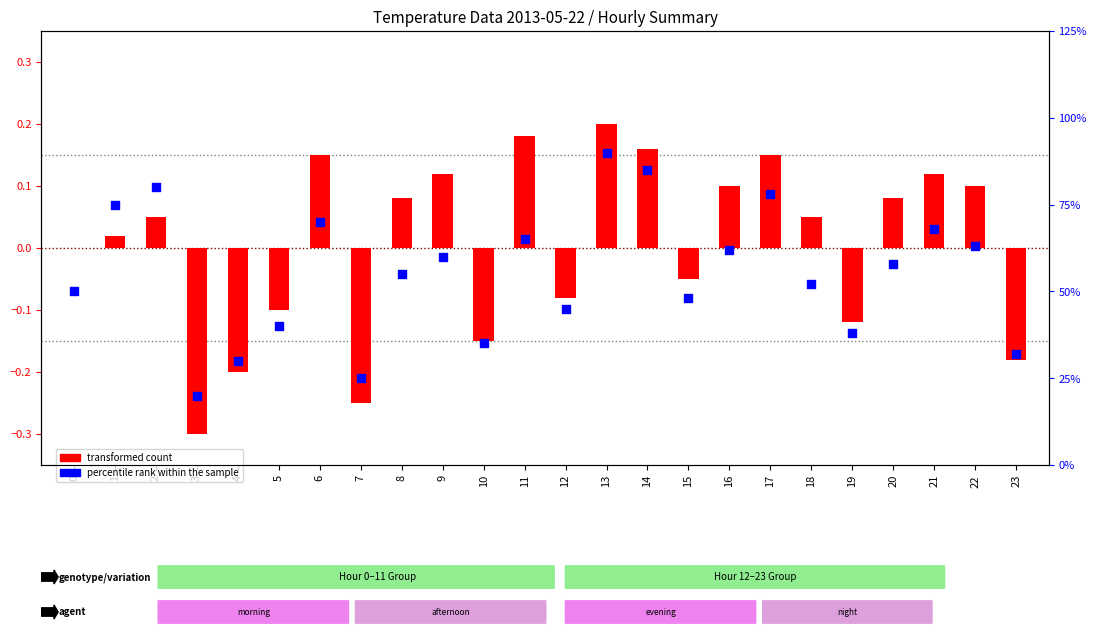

At which category is the sum across all series the highest?

13